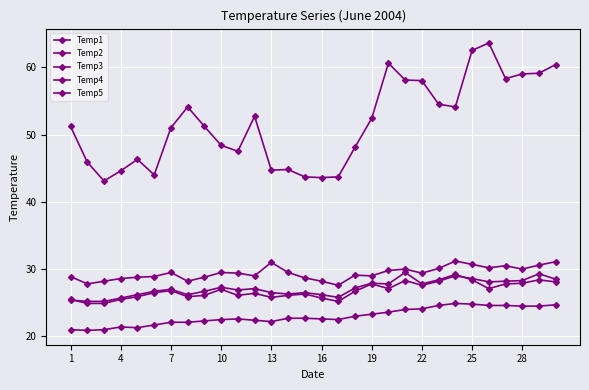

At how many categories does at least one series exceed 48?

19